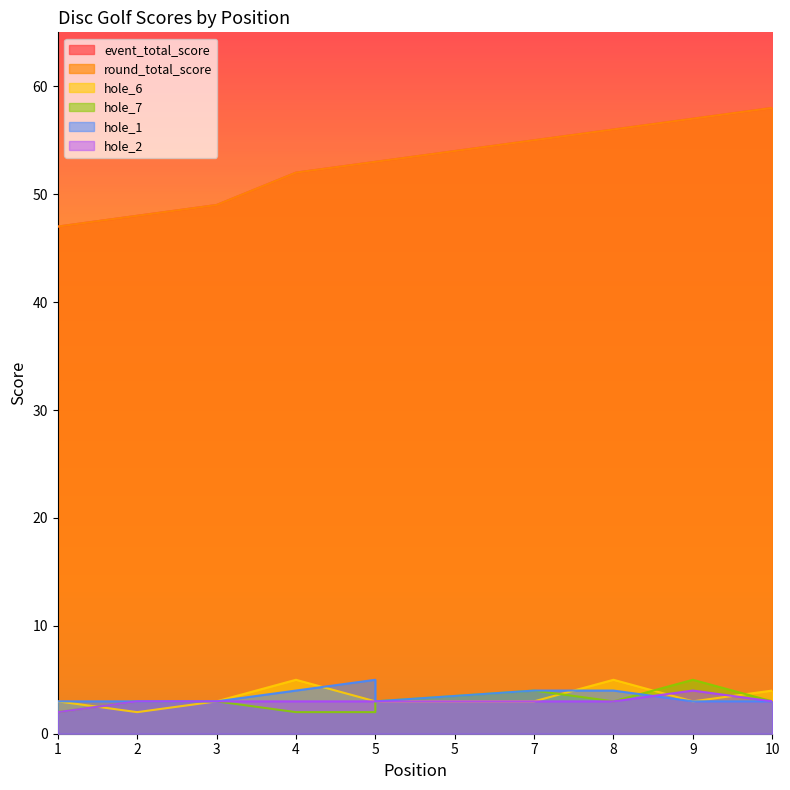

What is the lowest value of the event_total_score series?

47